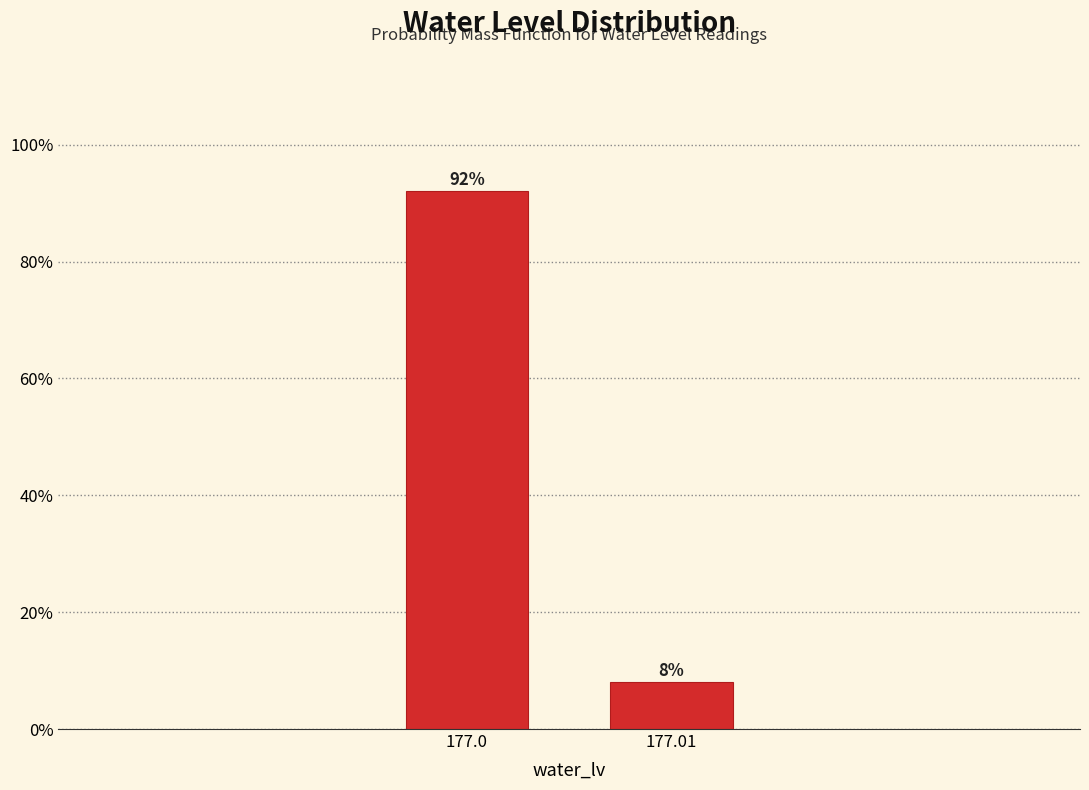

Reading right to left, what are all the values shown in this chart?

177.01=8	177.0=92